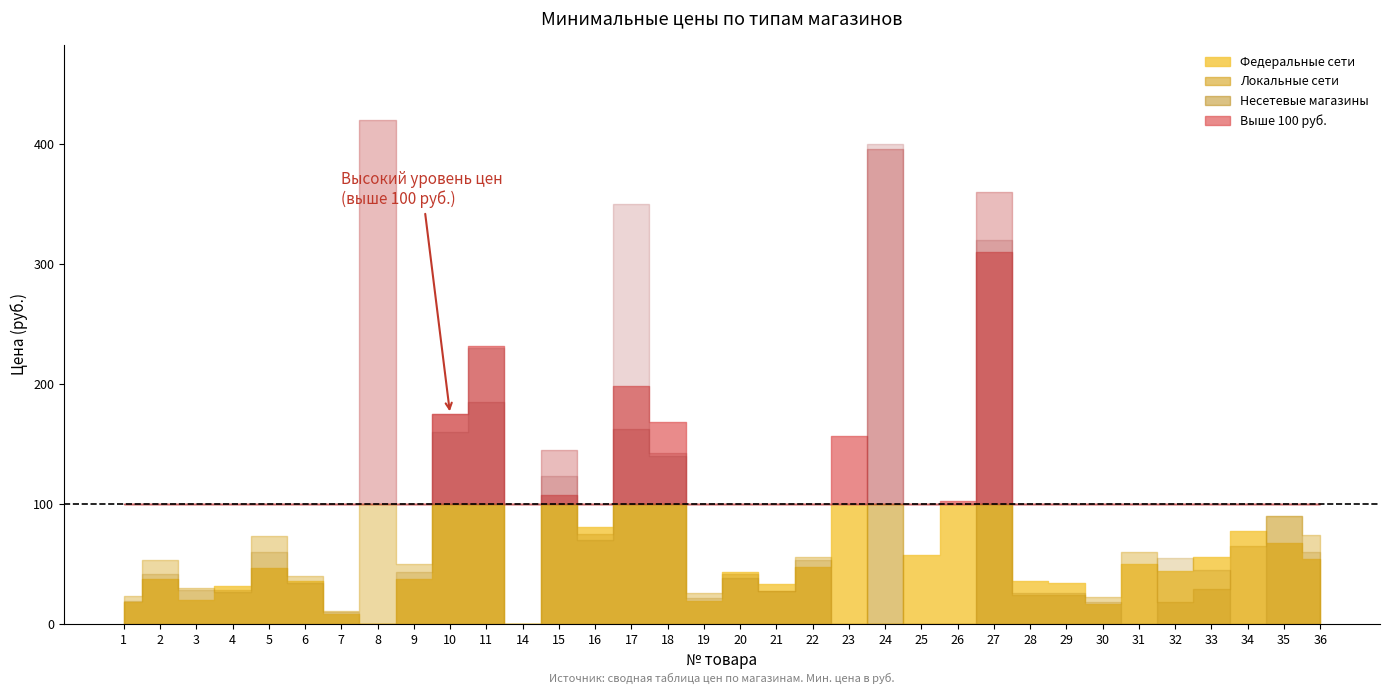

Reading left to right, what are all the values shown in this chart?

Магазины федеральных сетей (Мин. цена): 18.2	37.4	19.9	32.0	46.9	35.9	8.4	0.0	37.9	175.0	231.9	0.0	107.5	80.8	198.9	168.2	18.9	43.5	33.7	47.3	157.0	0.0	57.8	102.2	309.9	35.9	33.9	16.4	49.9	43.8	55.9	77.9	67.9	53.9
Магазины локальных сетей (Мин. цена): 23.0	53.0	30.0	28.0	73.5	39.7	11.0	420.0	50.0	175.0	185.0	0.0	145.0	75.0	163.0	143.0	26.0	42.0	27.9	55.9	0.0	396.0	0.0	0.0	360.0	23.9	24.0	22.5	59.9	18.0	29.0	65.0	89.9	74.0
Несетевые магазины (Мин. цена): 19.5	42.0	28.0	27.0	60.0	34.5	10.0	0.0	43.0	160.0	230.0	0.0	123.4	70.0	350.0	140.0	22.0	38.0	27.1	53.3	0.0	400.0	0.0	0.0	320.0	26.0	26.0	18.0	0.0	55.0	45.0	0.0	90.0	60.0